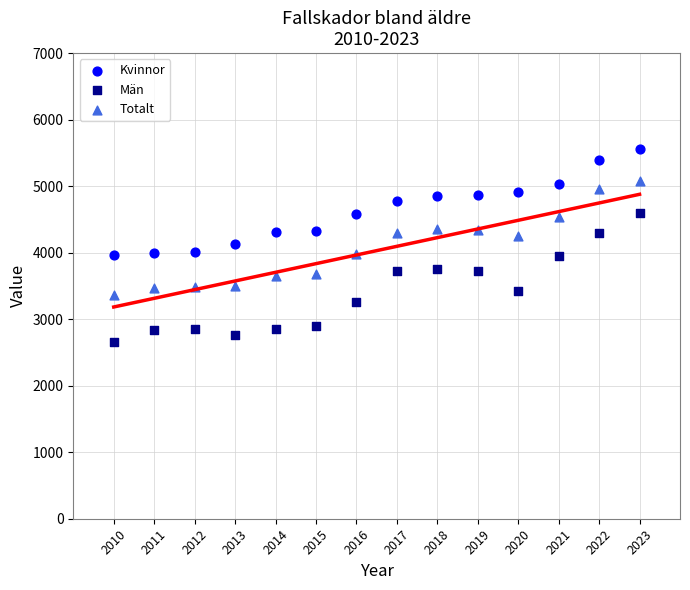

Across all data points, what is the range of Y values (max minus min)?

2915.9